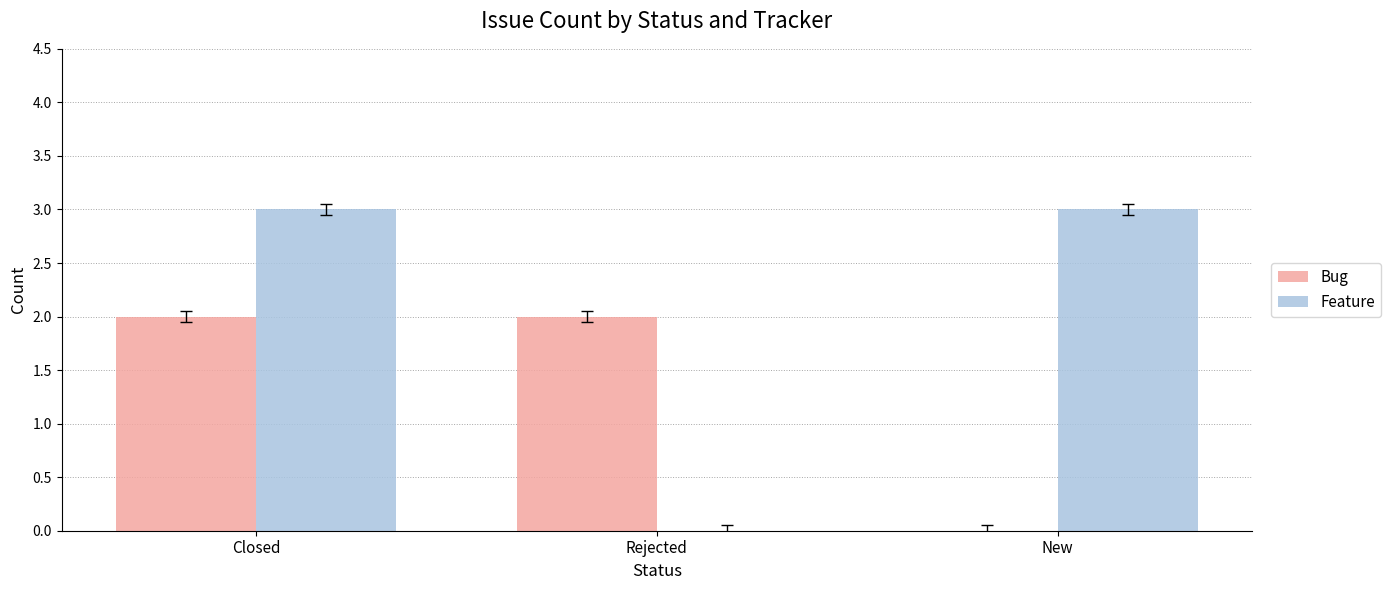

How many positive values does the Feature series have?

2